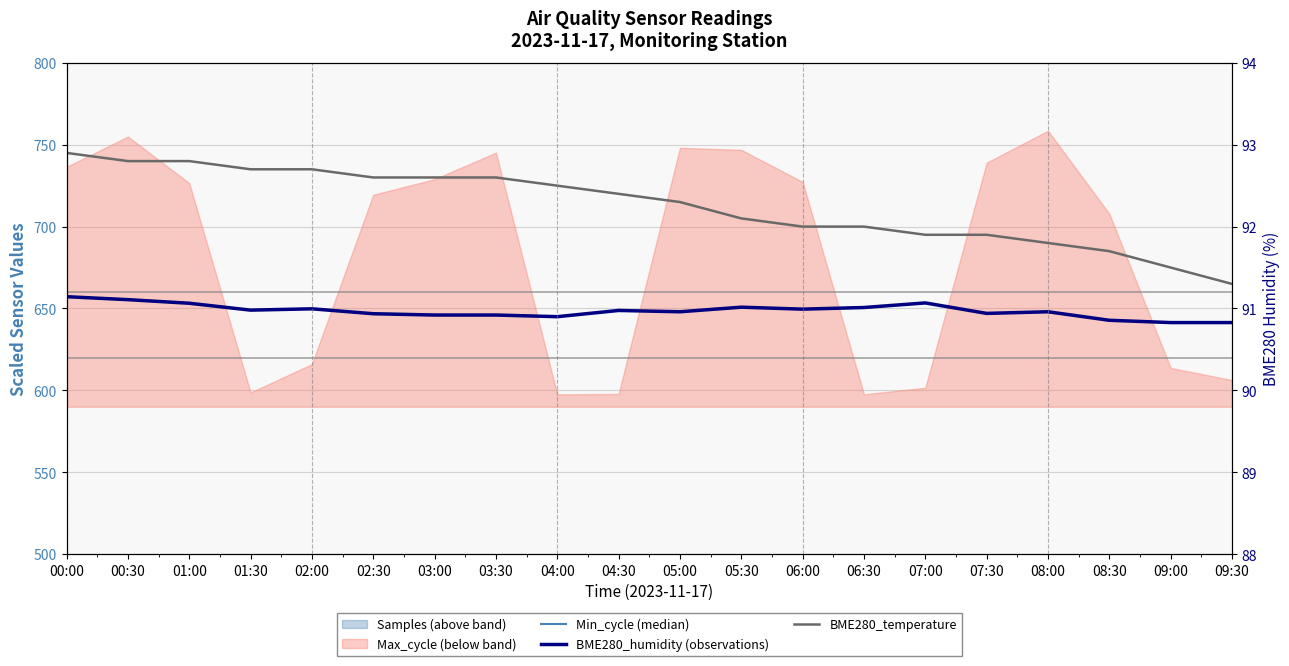

What is the spread (max minus min) of values at 09:30?

663.7